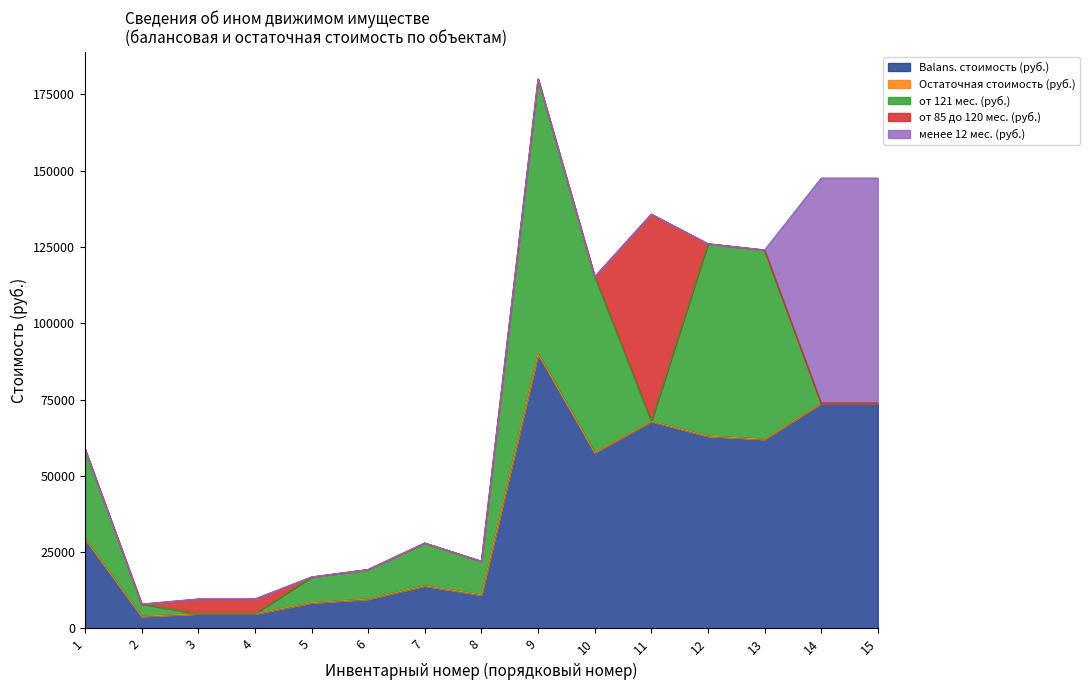

What is the difference between the Balans. стоимость (руб.) values at 4 and 2?

834.1